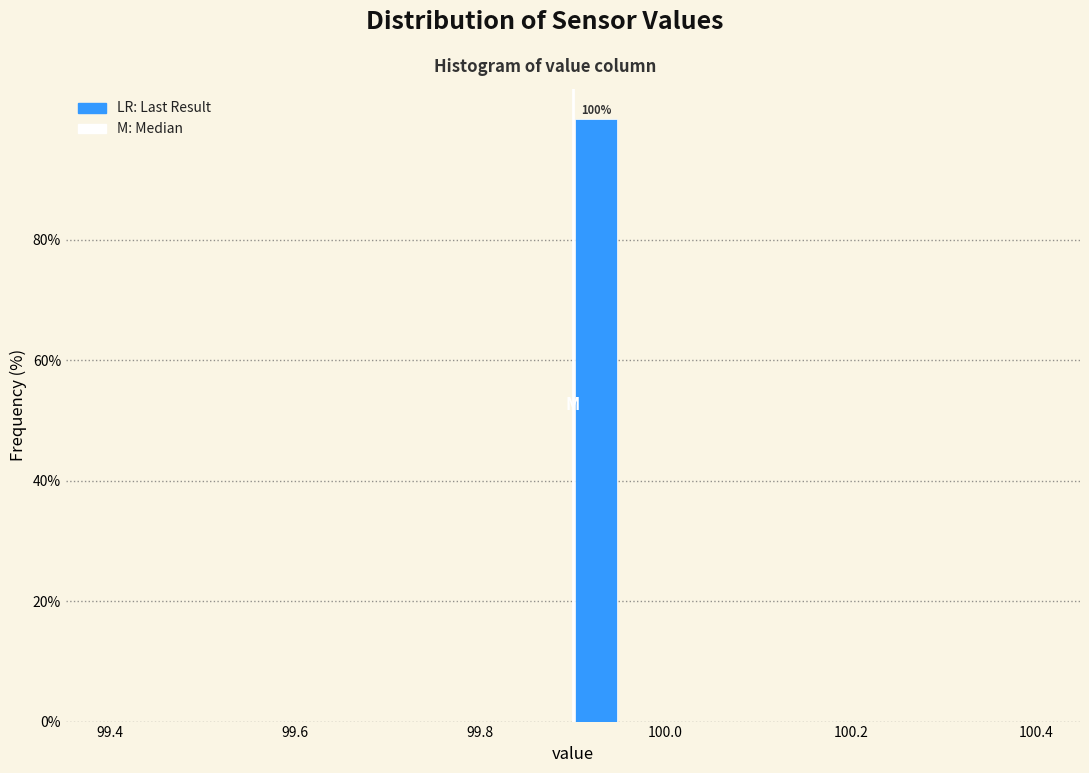

Read against the x-axis, roughly where is the centre of the tallest bar?

99.92